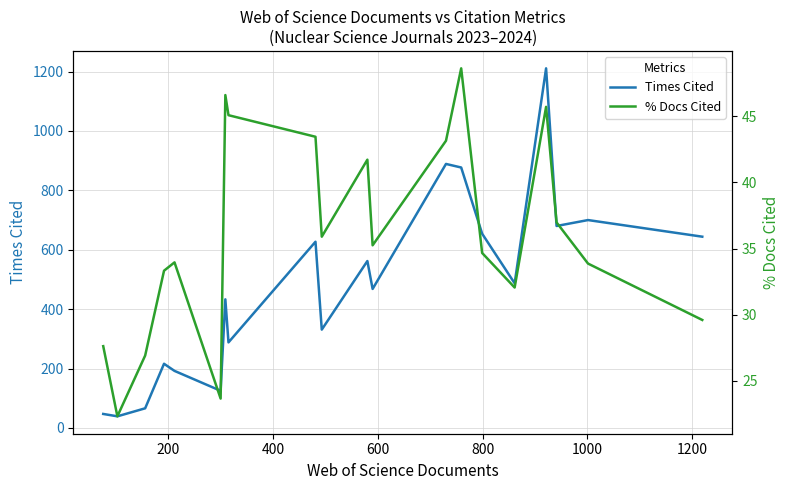

In Times Cited, how many points are lower than both neighbors (excluding endpoints)?

7